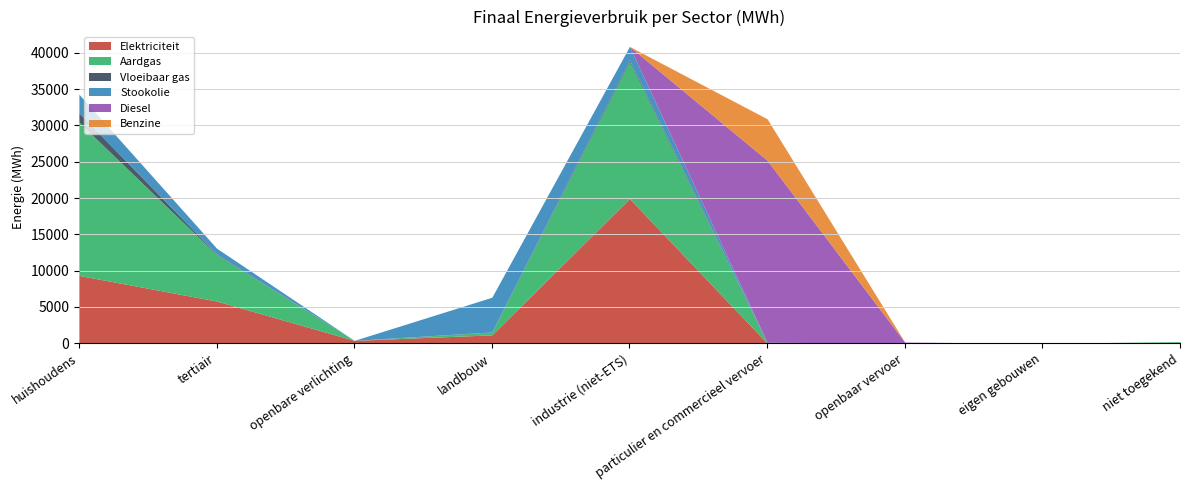

How many values in Aardgas are above zero?

6